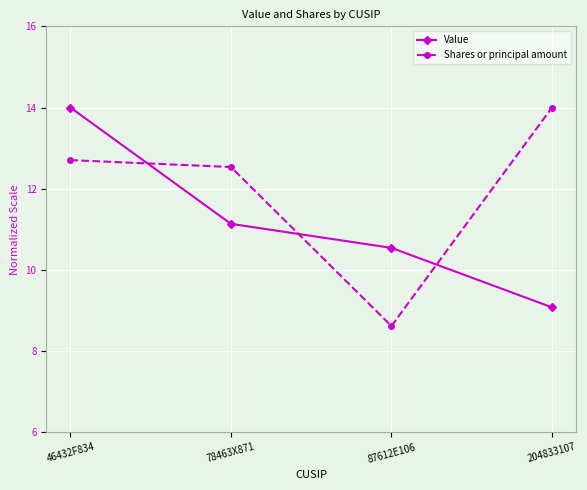

Rank the series at 78463X871 from highest to lowest value.

Shares or principal amount, Value